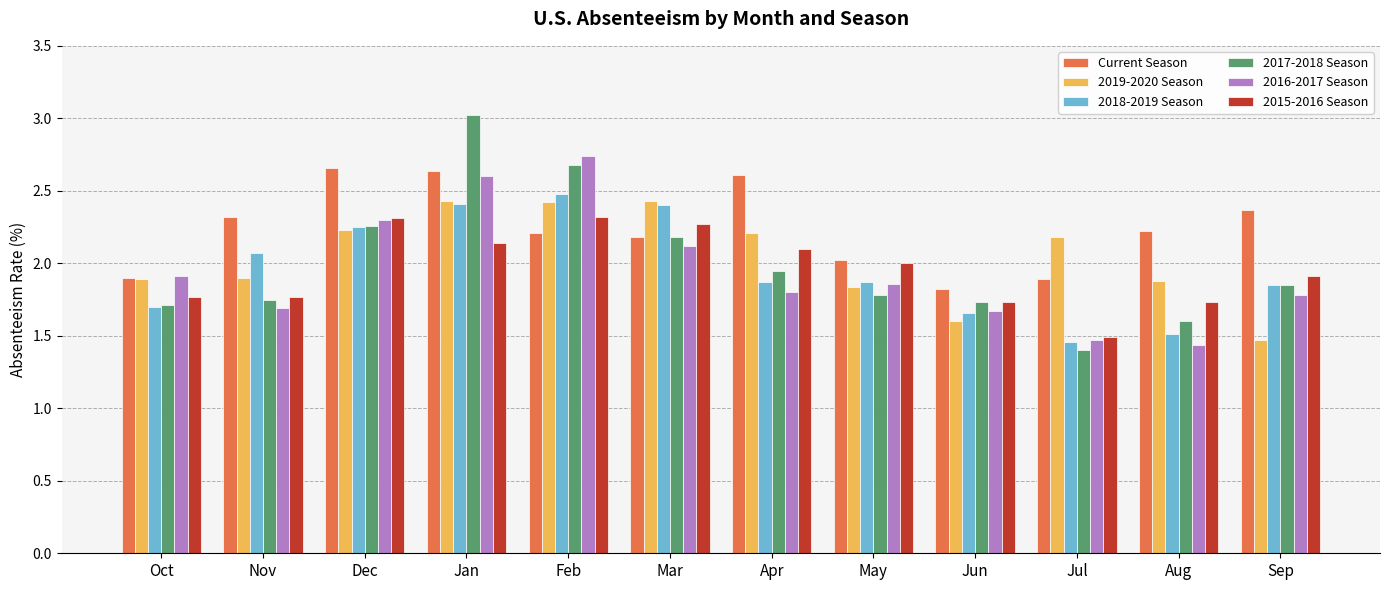

List the series in order of their peak value, lowest first.

2015-2016 Season, 2019-2020 Season, 2018-2019 Season, Current Season, 2016-2017 Season, 2017-2018 Season